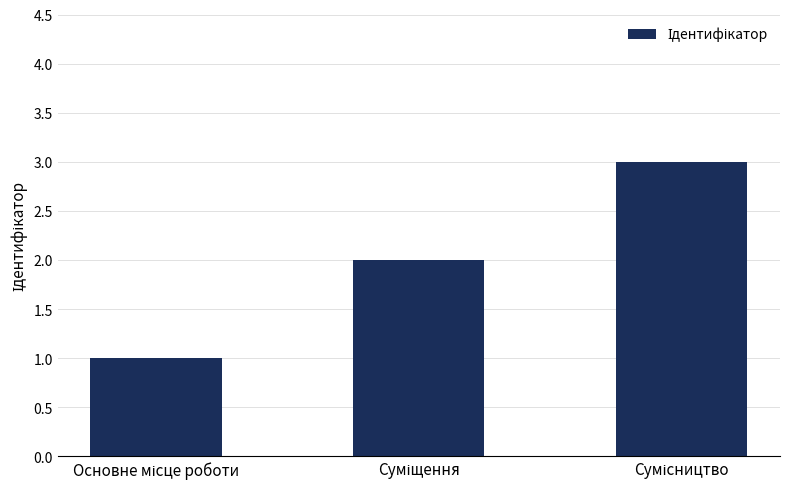

Reading right to left, what are all the values shown in this chart?

3	2	1